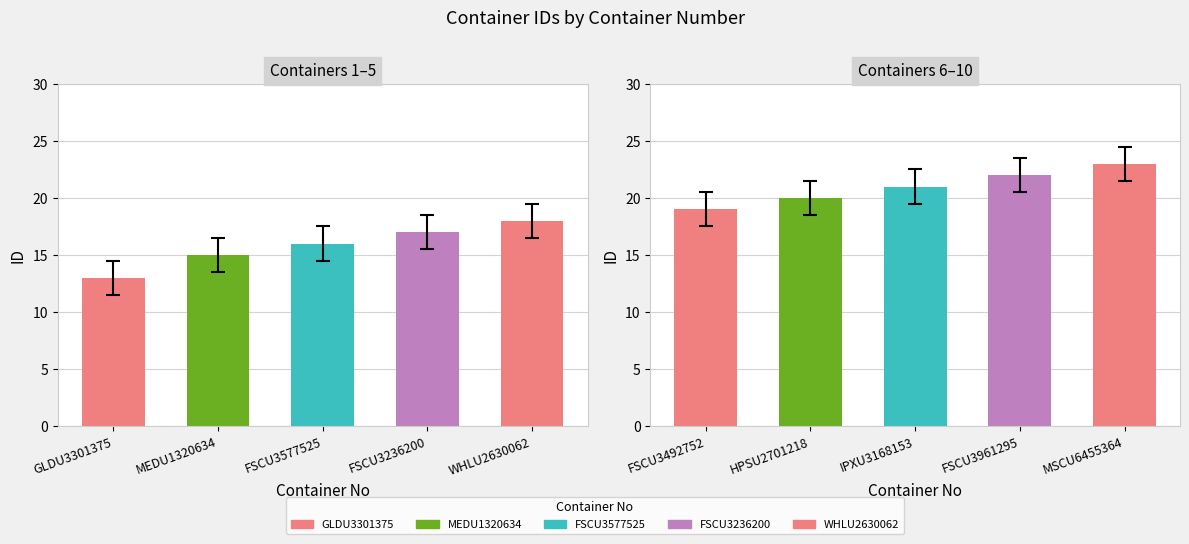

What is the difference between the maximum and second lowest values?

3